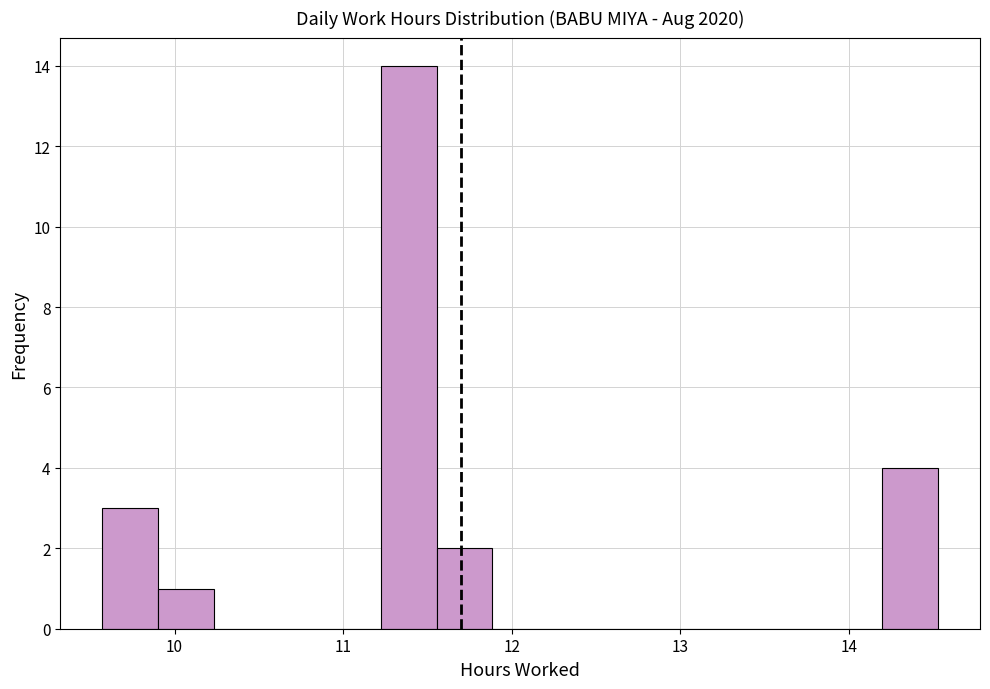

Around what value on the x-axis is the tallest bar? Give the approximate position of its centre, as read against the axis.

11.4